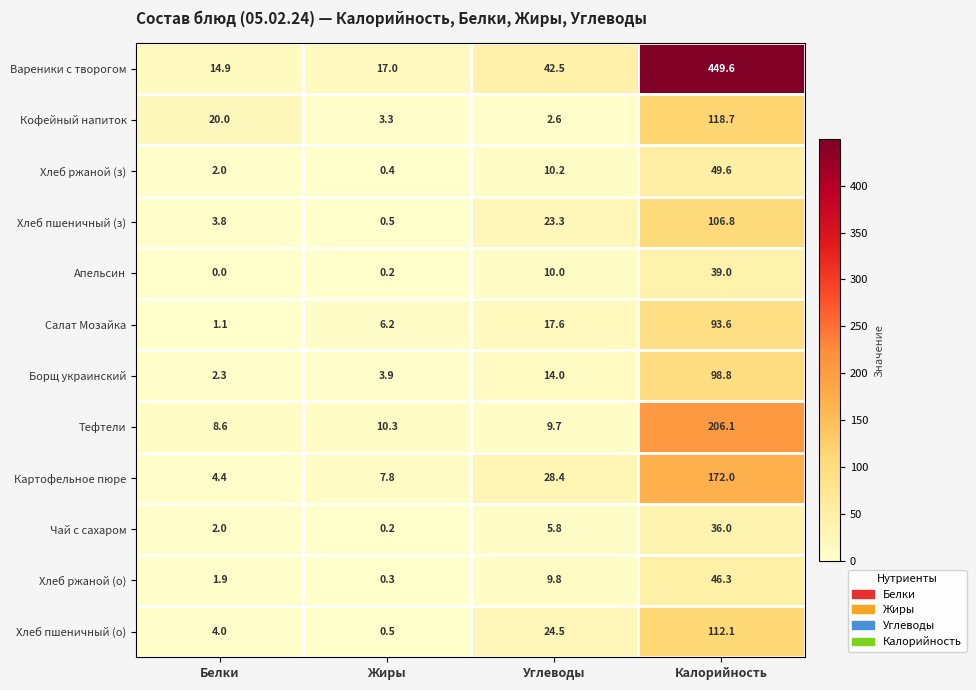

What is the greatest value displayed?

449.6